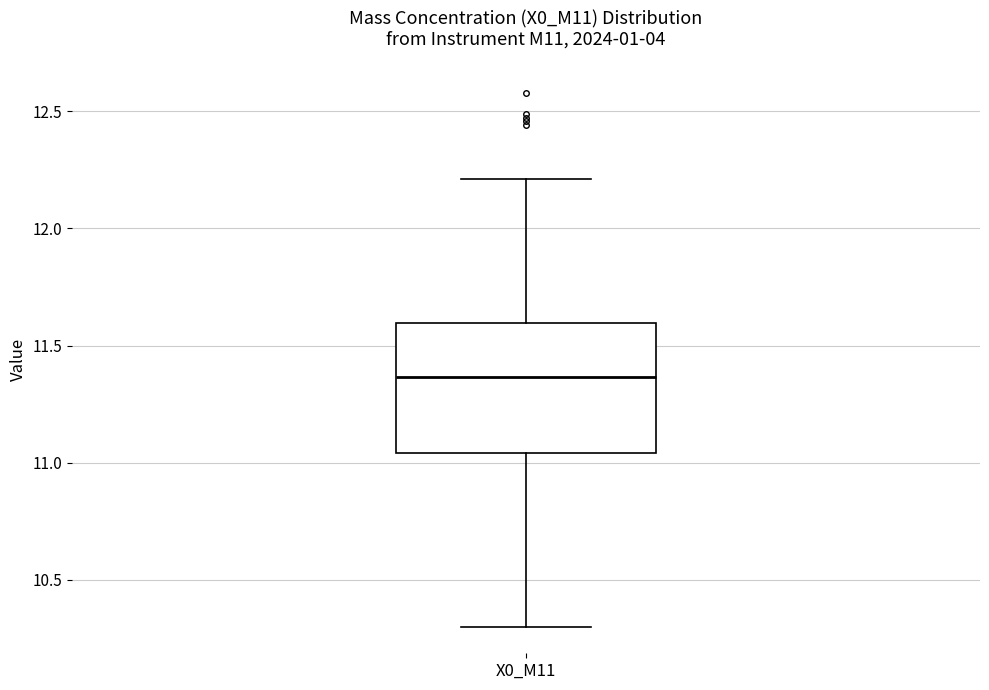

Transcribe this box plot: give where the median line is, the range the box spans, and where the two whiskers end, as read against the y-axis. The values are not printed on the chart, so give them approximately, as read against the axis.

median 11.35, box 11.05 to 11.60, whiskers 10.30 to 12.20